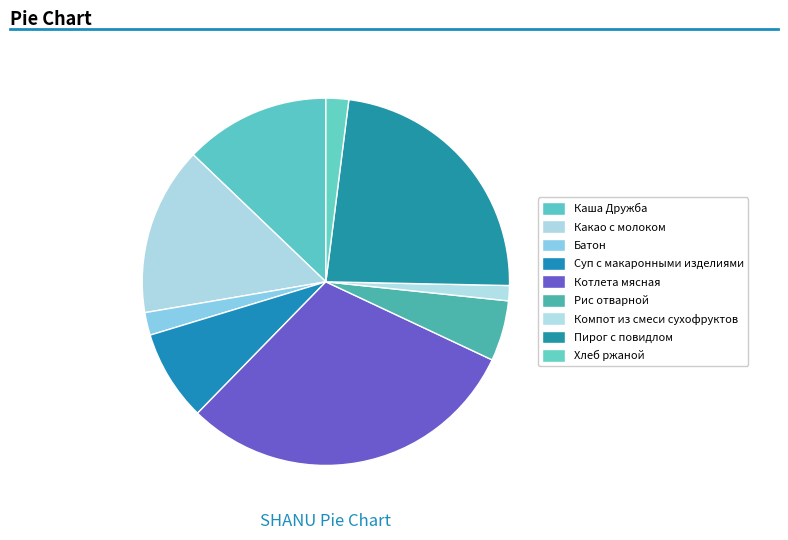

Which category has the biggest portion of the pie?

Котлета мясная